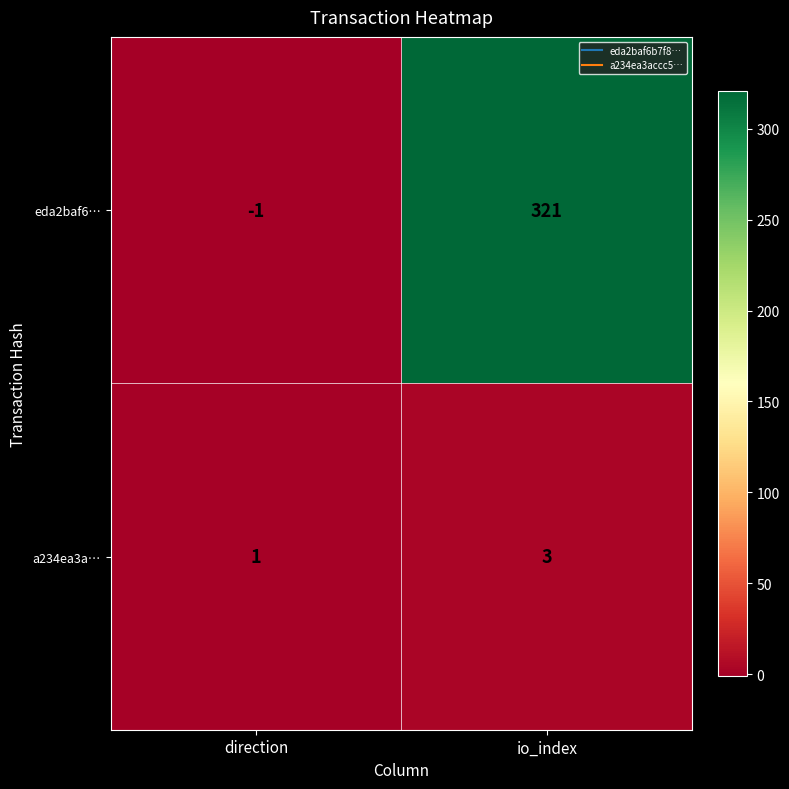

What is the sum of all a234ea3a… values?

4